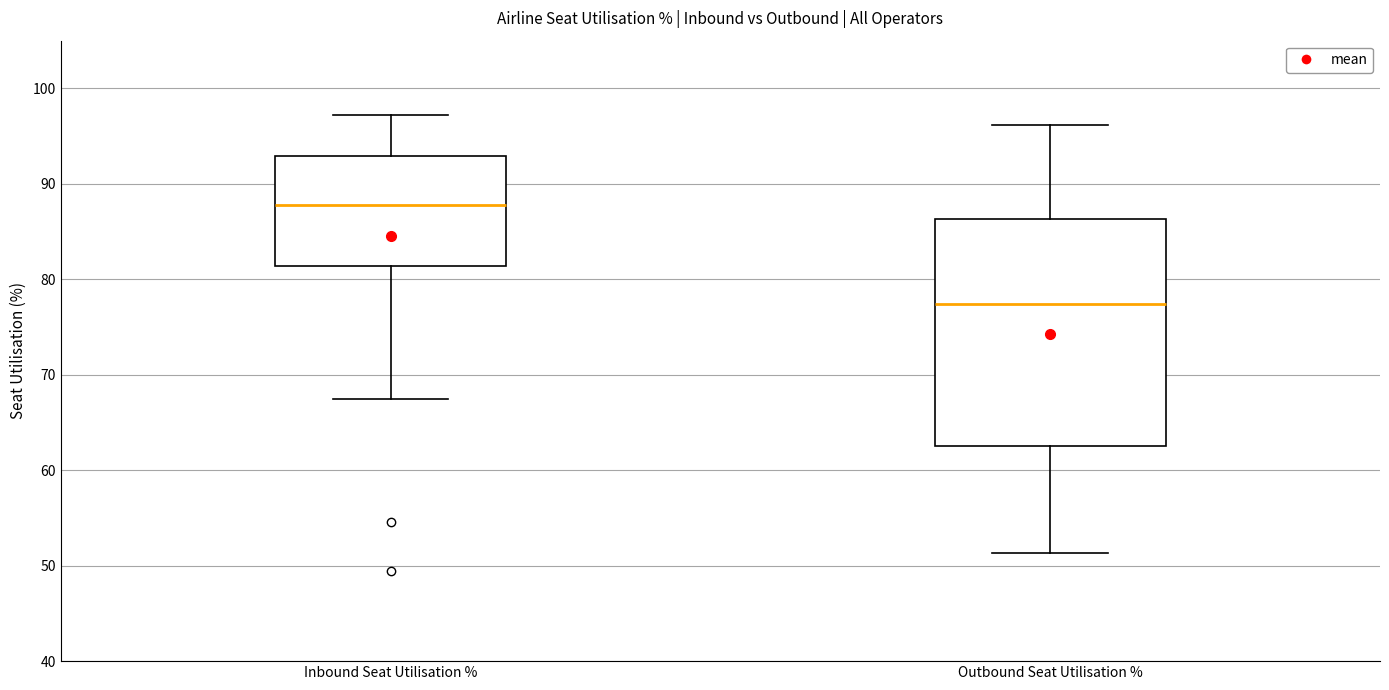

Which box is the tallest, from its lower edge to its upper edge?

Outbound Seat Utilisation %